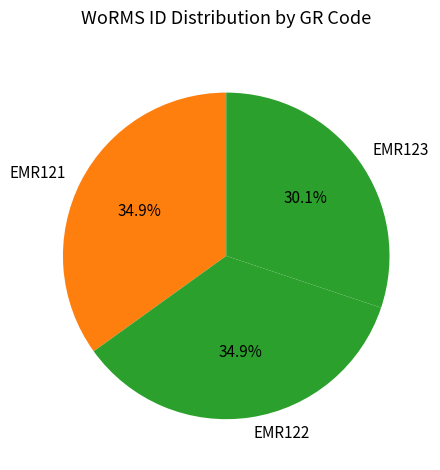

Is it true that EMR122 is 35% of the pie?

True